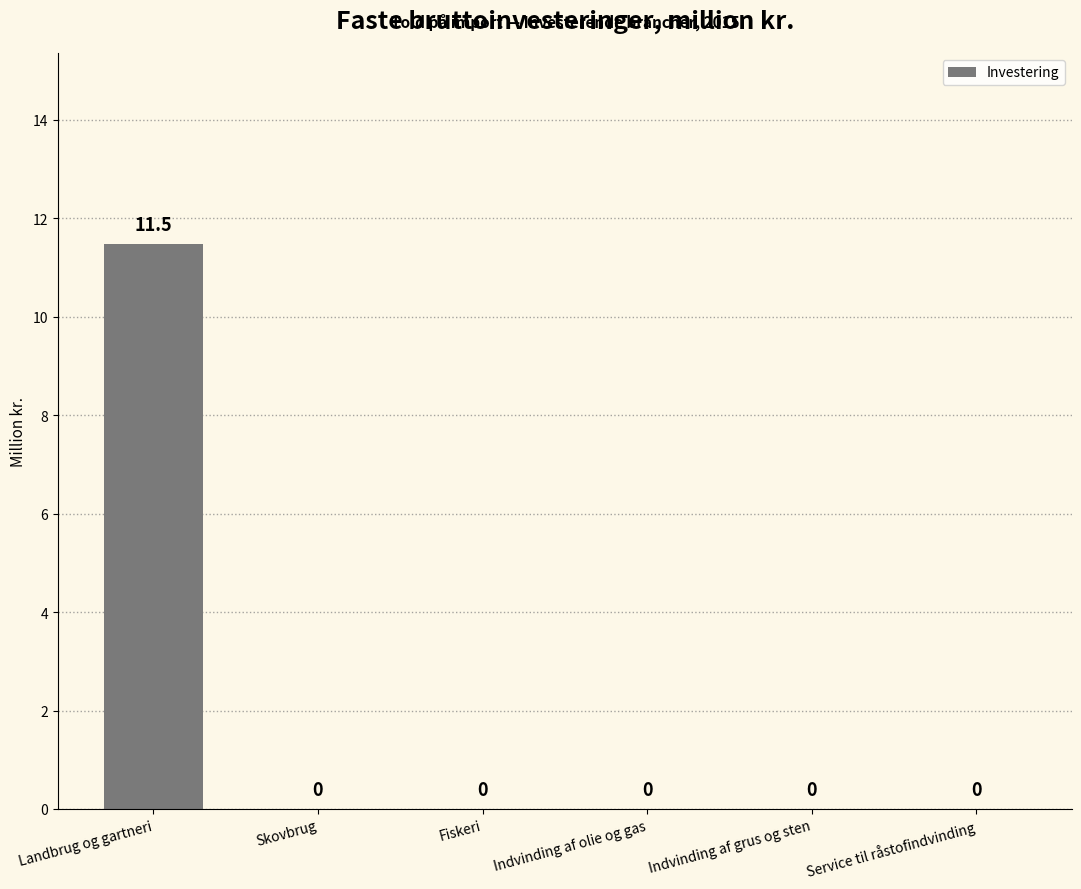

Which label corresponds to the largest value in the chart?

Landbrug og gartneri